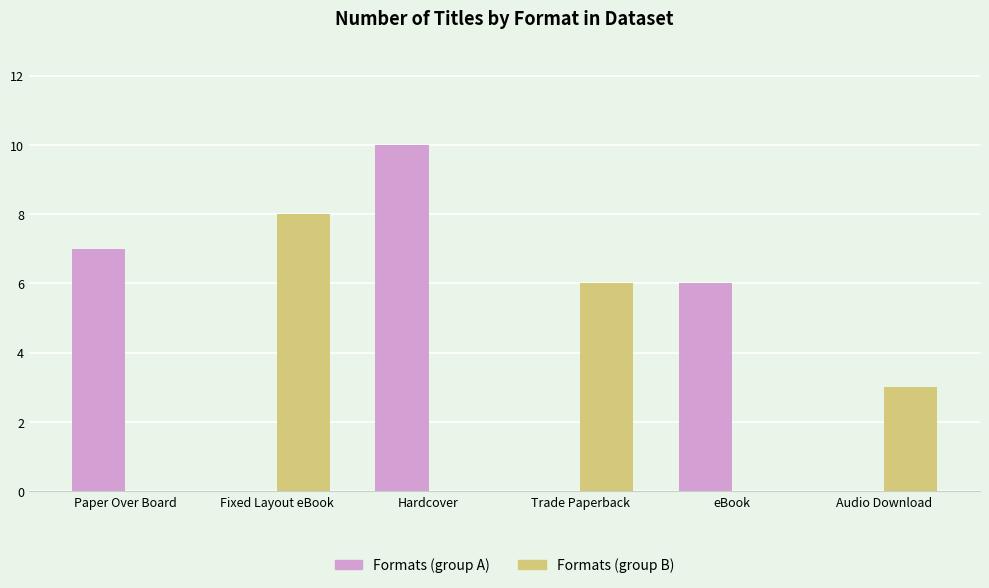

The value of Formats (group A) at Hardcover is 10. True or false?

True